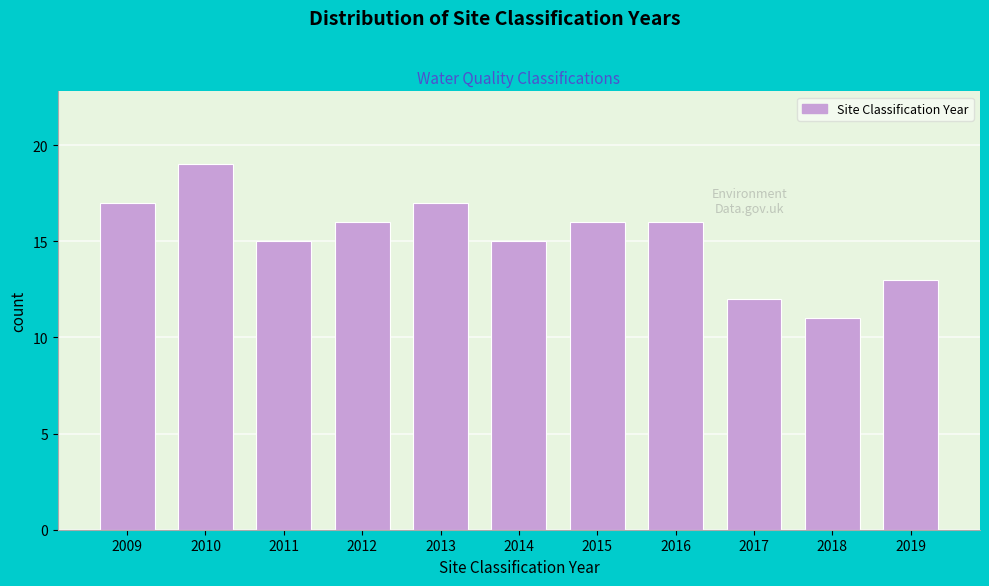

Reading left to right, transcribe all the data shown in this chart.

2009=17	2010=19	2011=15	2012=16	2013=17	2014=15	2015=16	2016=16	2017=12	2018=11	2019=13